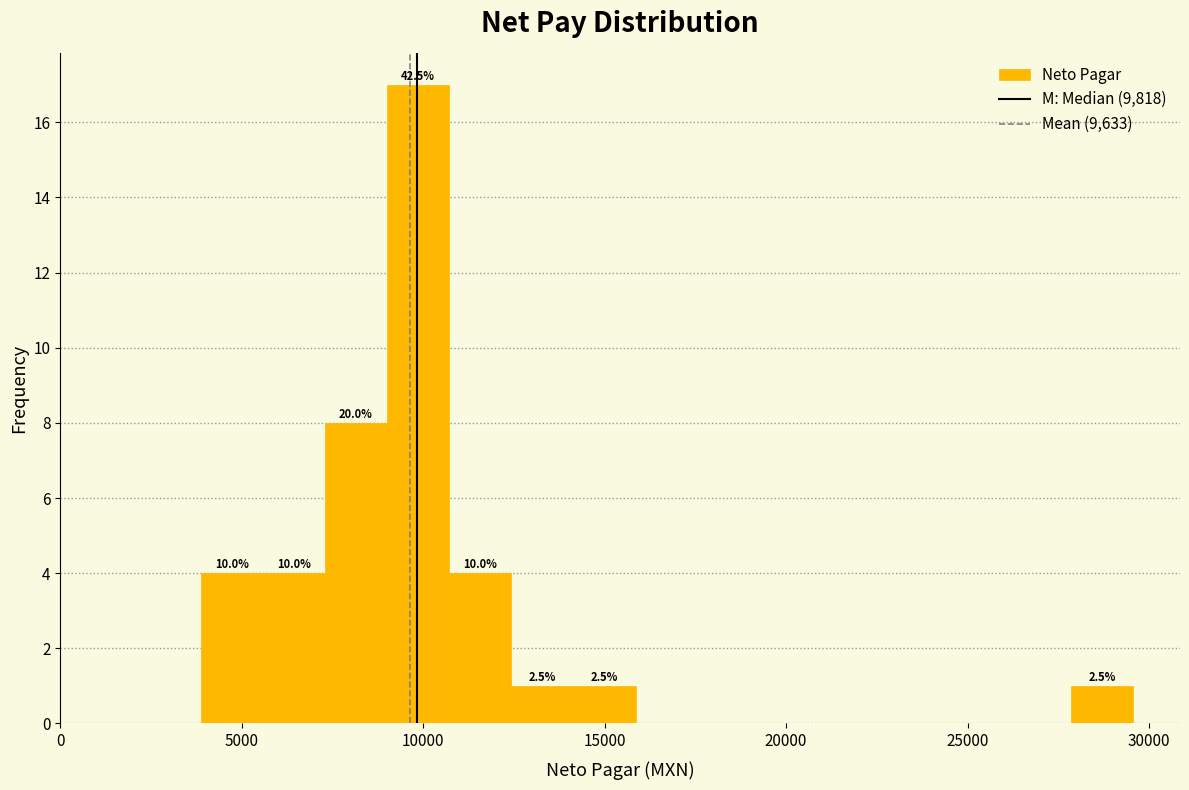

Read against the x-axis, roughly where is the centre of the tallest bar?

10000